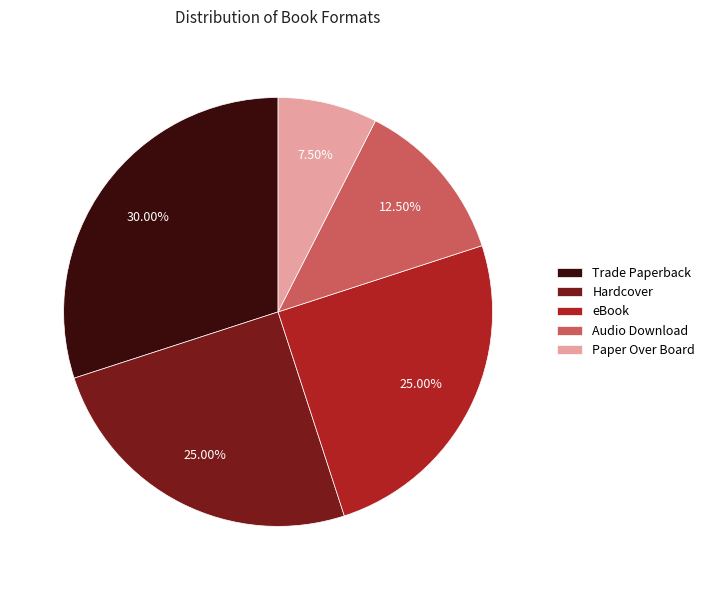

What is the largest slice in the pie chart?

Trade Paperback